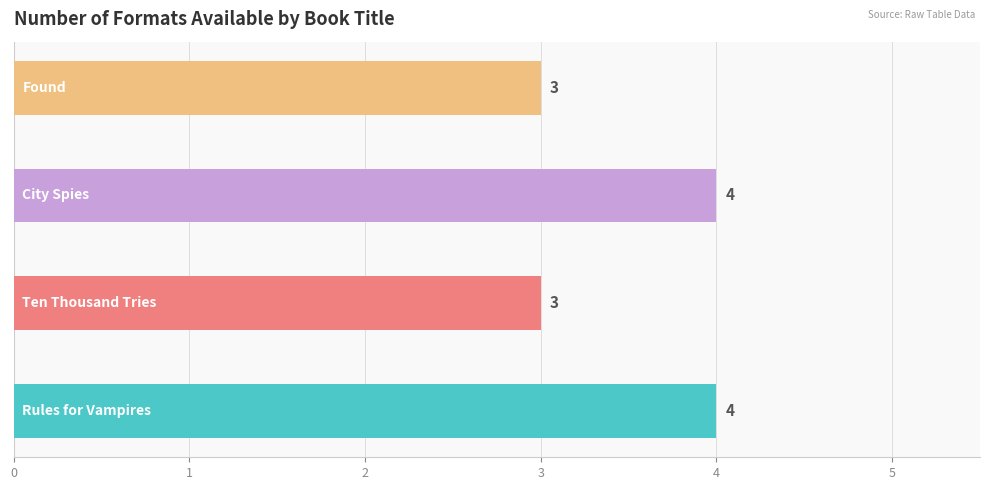

What is the smallest value displayed?

3